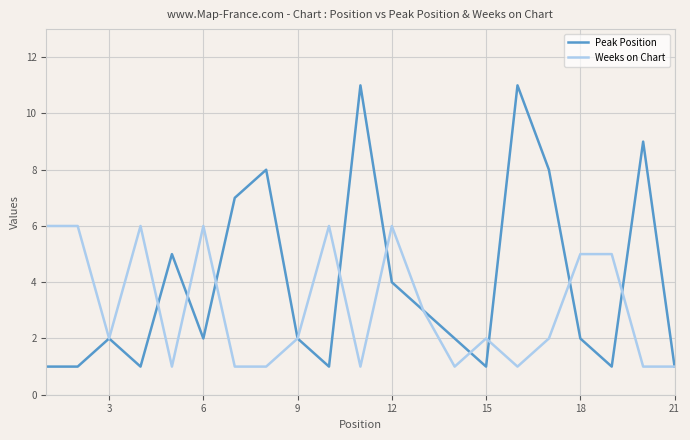

Which series has the widest spread of values?

Peak Position